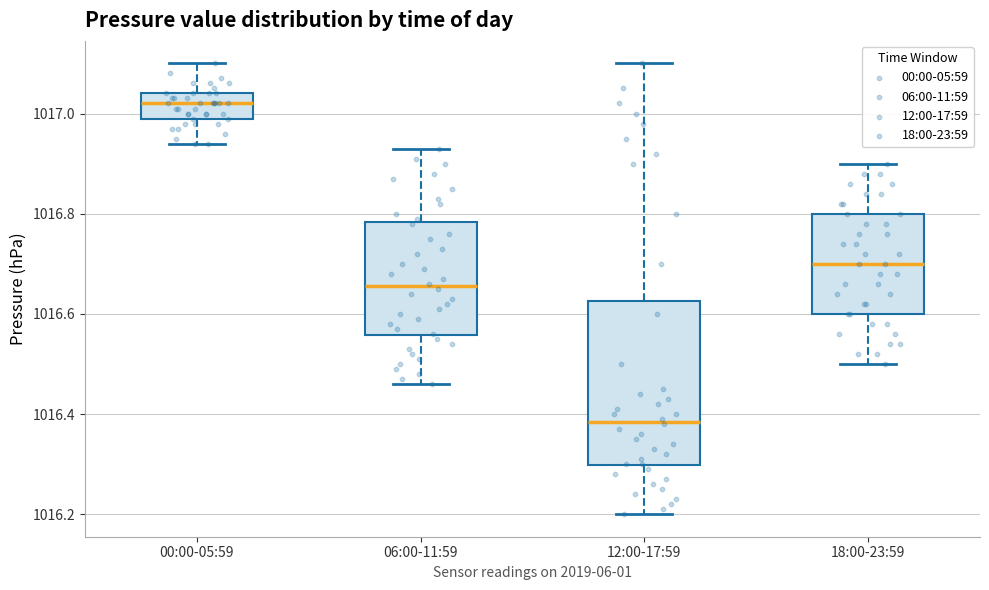

Where does the median line of the box for 06:00-11:59 sit on the y-axis? The values are not printed on the chart, so give them approximately, as read against the axis.

1016.66